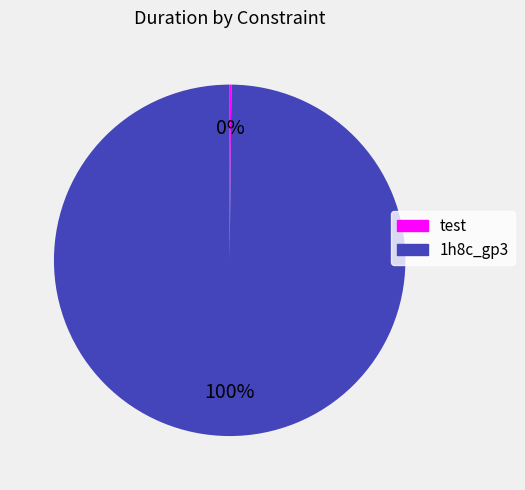

To the nearest percent, what is the average slice percentage?

50%